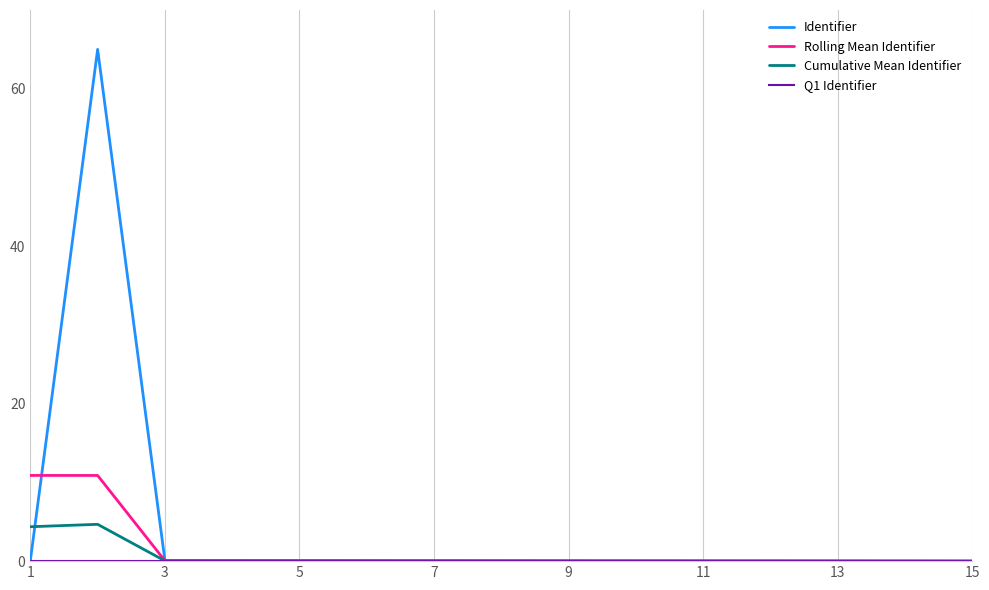

What is the greatest value displayed?

65.0